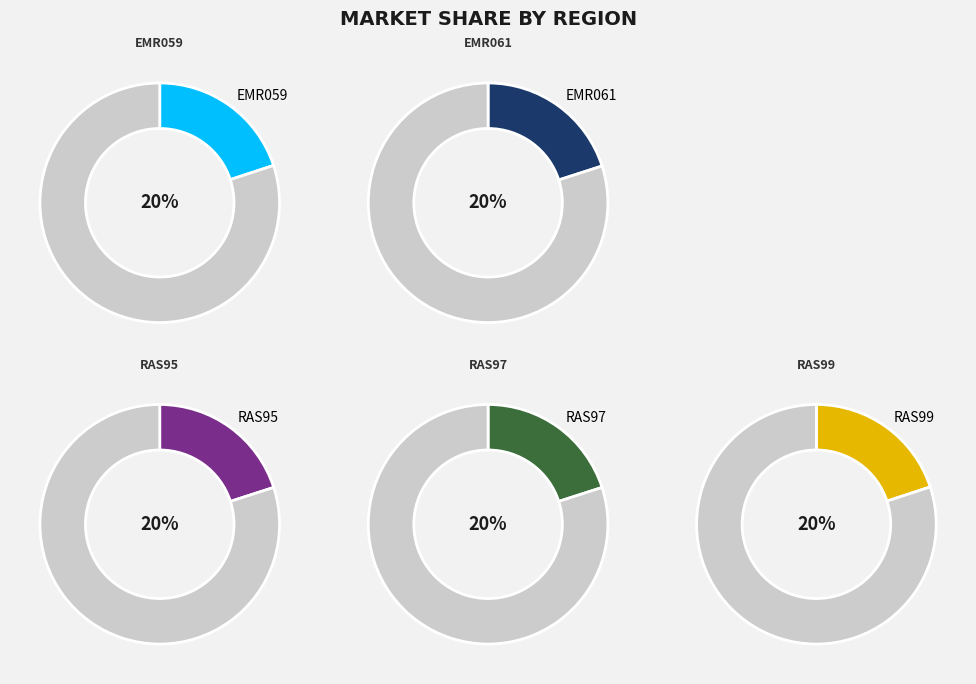

To the nearest percent, what percentage of the pie is RAS99?

20%